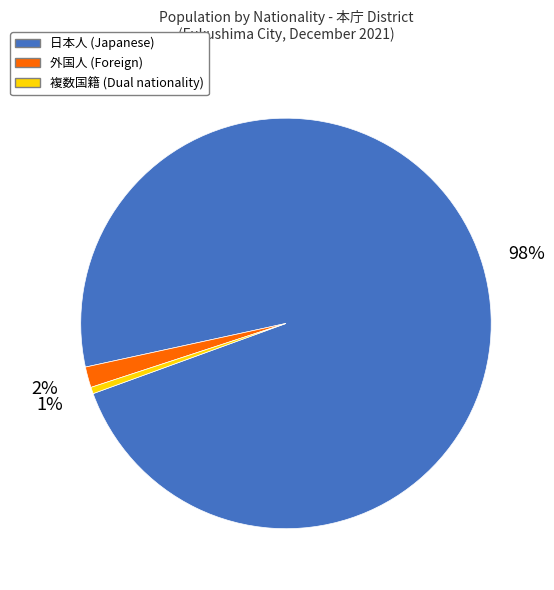

To the nearest percent, what is the average slice percentage?

33%